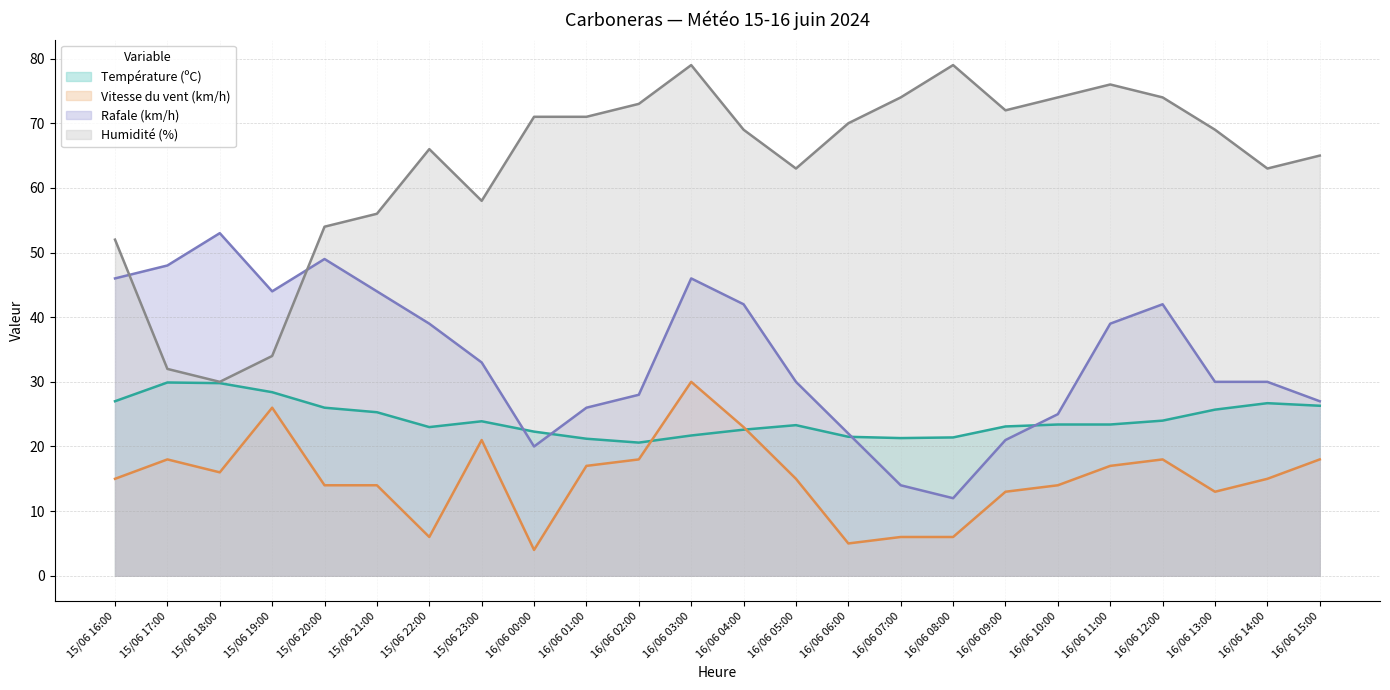

Count the number of data series in this chart.

4